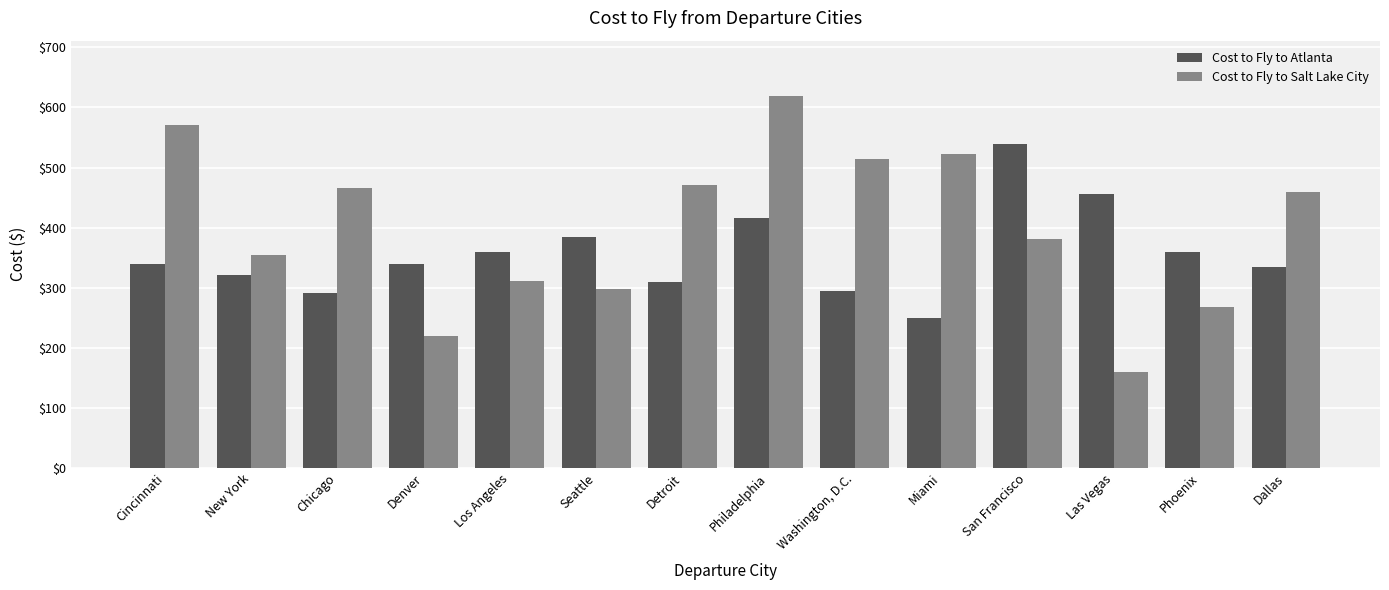

What is the difference between the second highest and second lowest values in the Cost to Fly to Atlanta series?

164.0